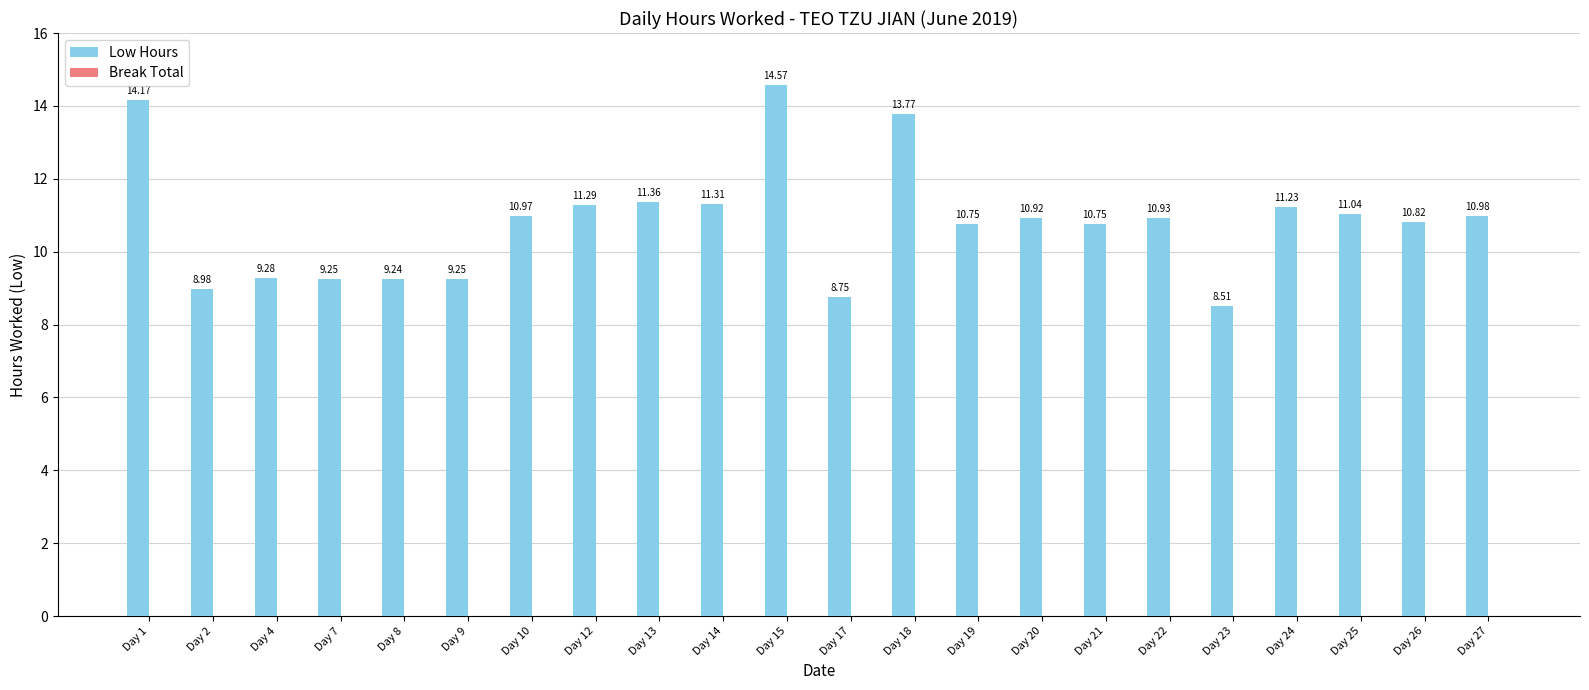

How many categories are shown in the chart?

22